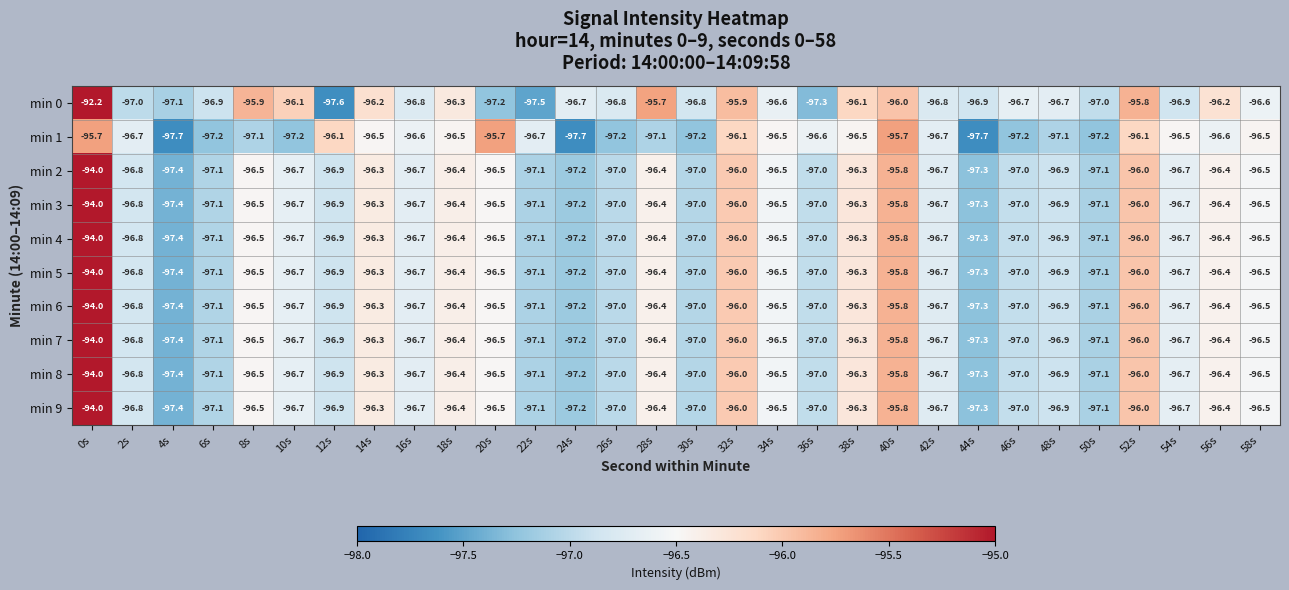

The min 9 series shows -125.6 at 38s. True or false?

False